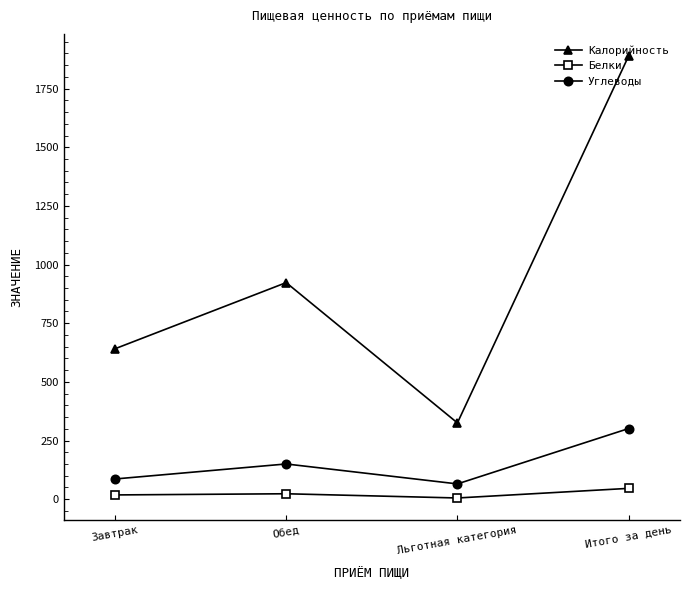

Which category has the highest value in the Белки series?

Итого за день